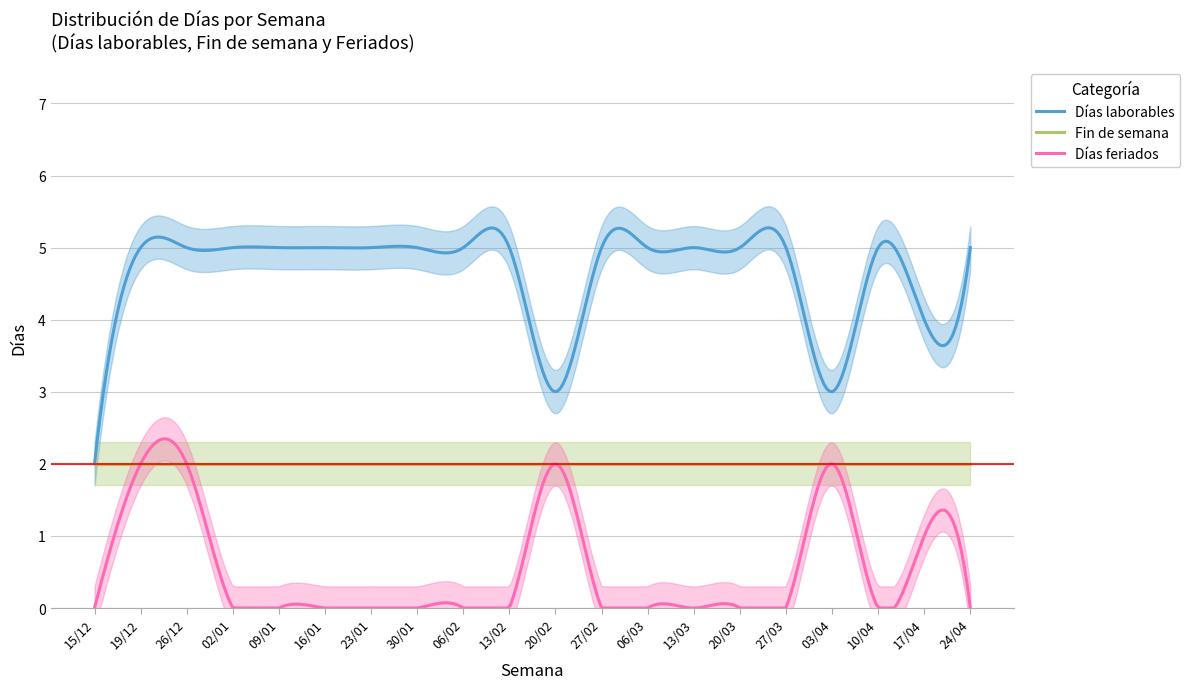

Which has a higher value, 13/03 or 10/04?

13/03